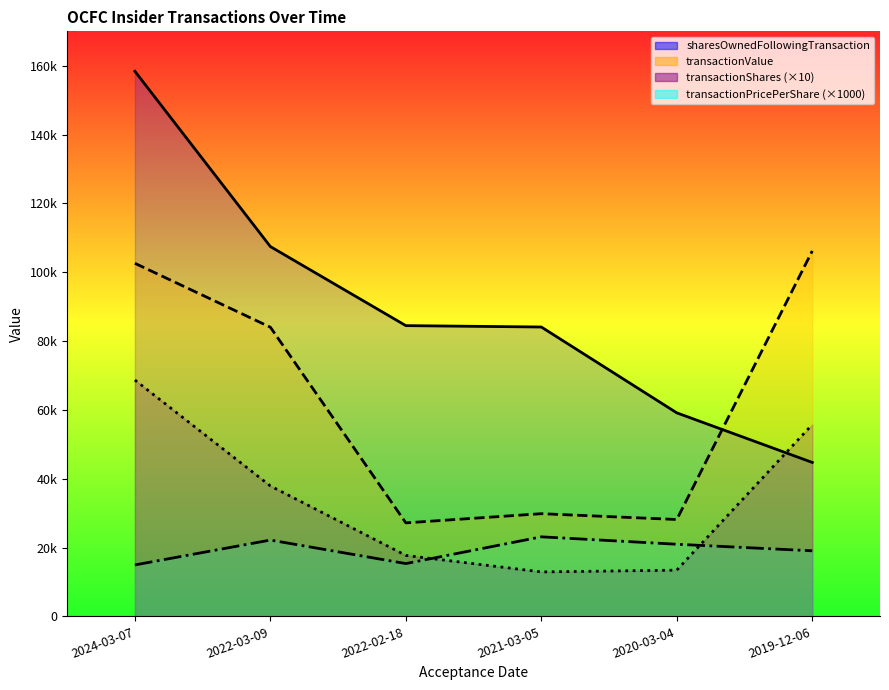

Where does the transactionPricePerShare series first go above 20955?

2022-03-09